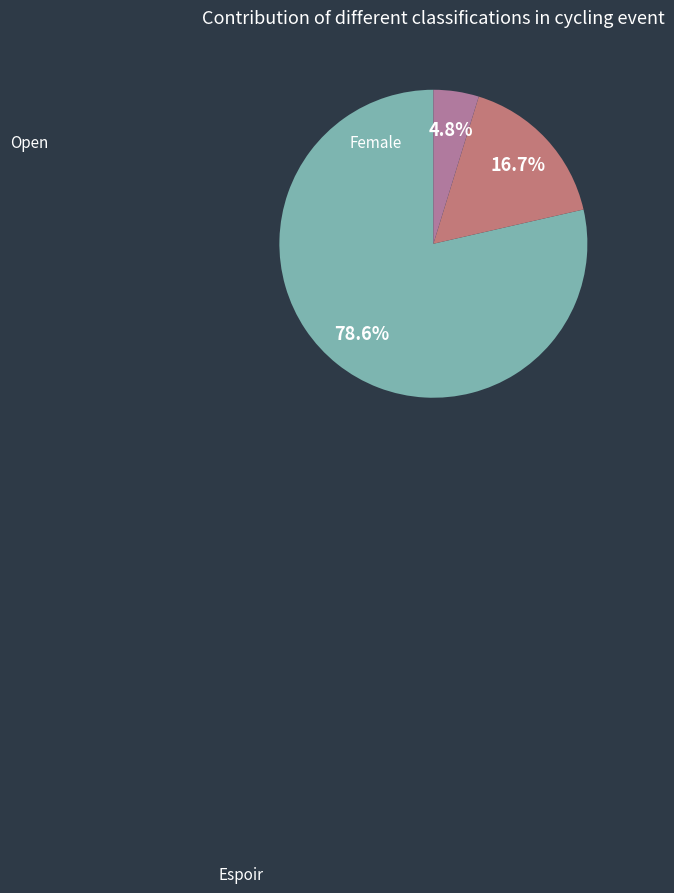

What percentage is NOT represented by Female?

83.3%